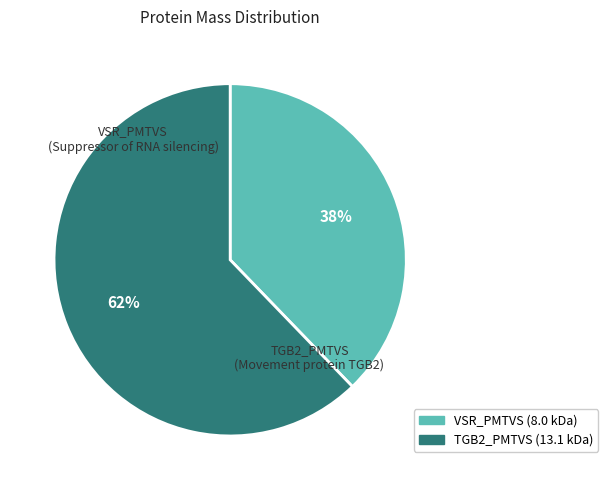

What is the majority slice?

TGB2_PMTVS